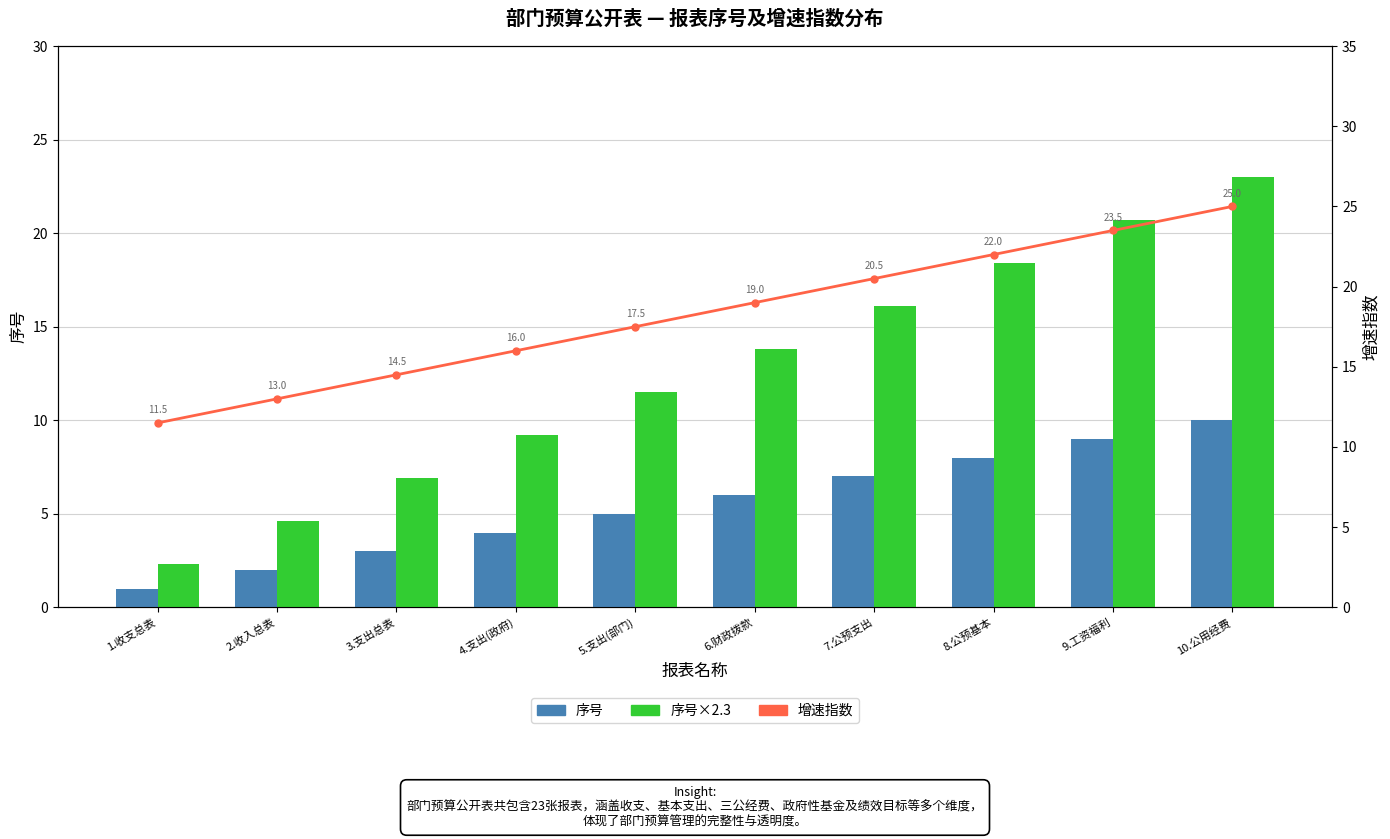

What is the difference between the second highest and minimum values in the 序号 series?

8.0